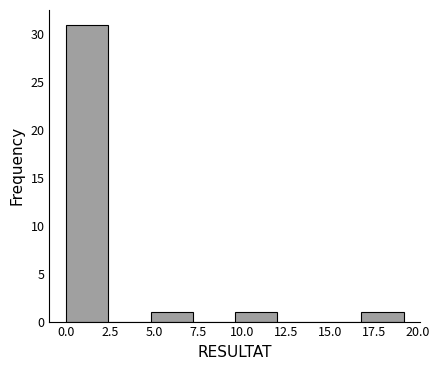

Reading left to right, list every bar in this chart as the range it spans on the x-axis followed by its height. Neither the bar edges nor the heights are printed on the chart, so give them approximately, as read against the axes.

0.0 to 2.5: 31
2.5 to 5.0: 0
5.0 to 7.0: 1
7.0 to 9.5: 0
9.5 to 12.0: 1
12.0 to 14.5: 0
14.5 to 17.0: 0
17.0 to 19.0: 1